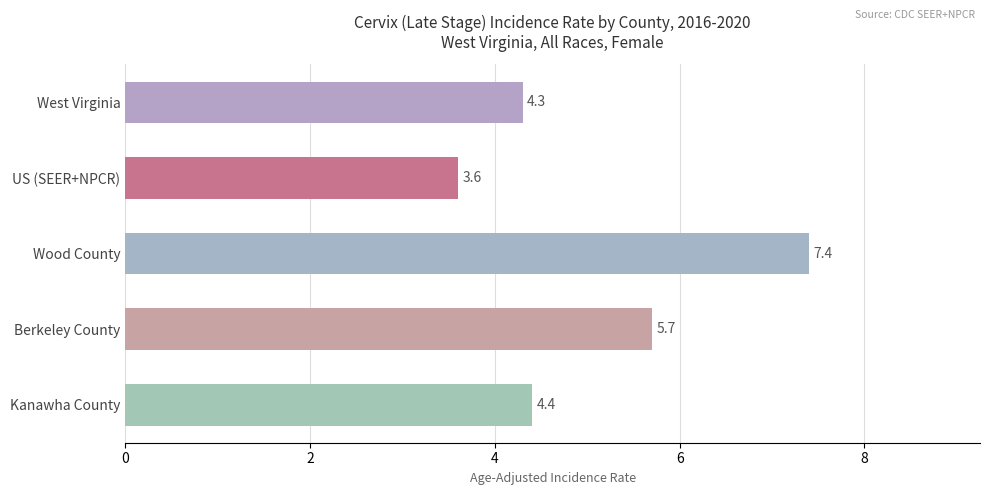

What is the maximum value shown in the chart?

7.4